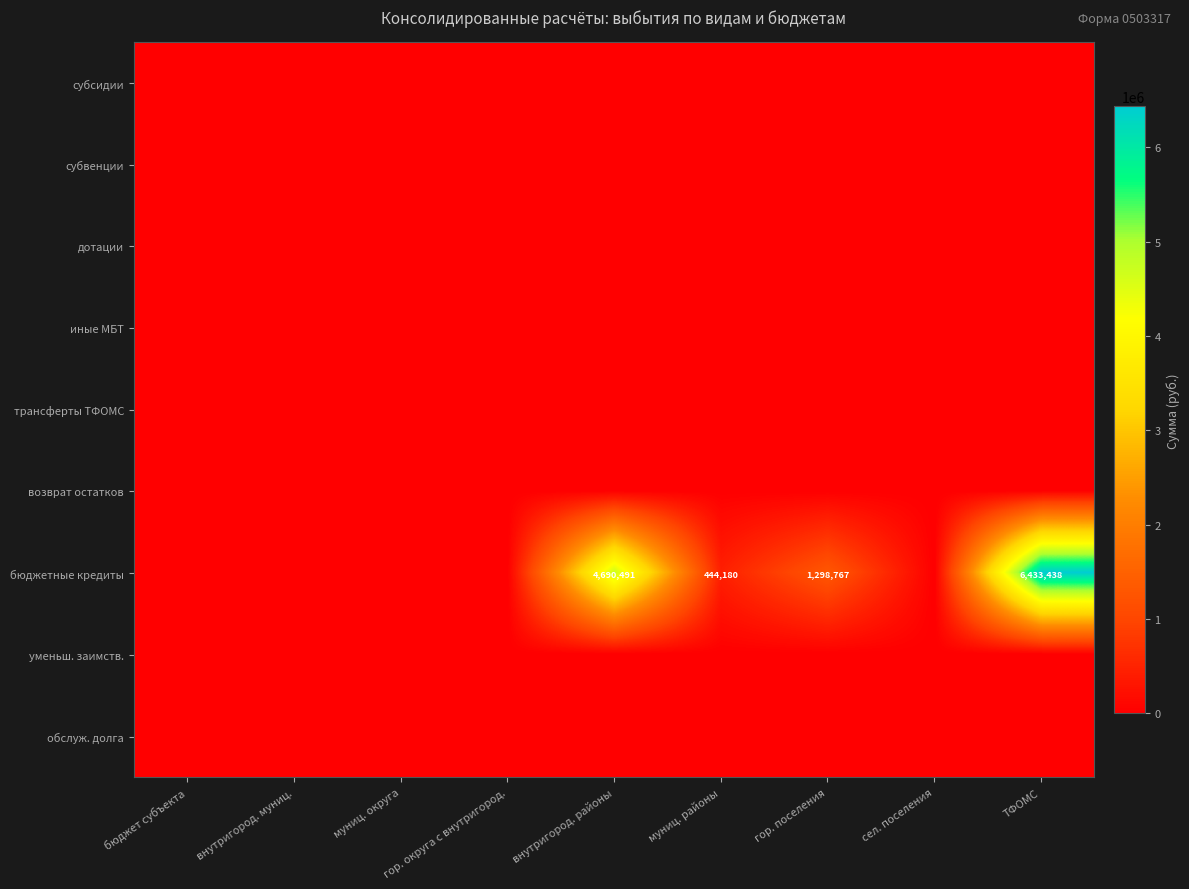

What is the sum of all бюджетные кредиты values?

12866876.9